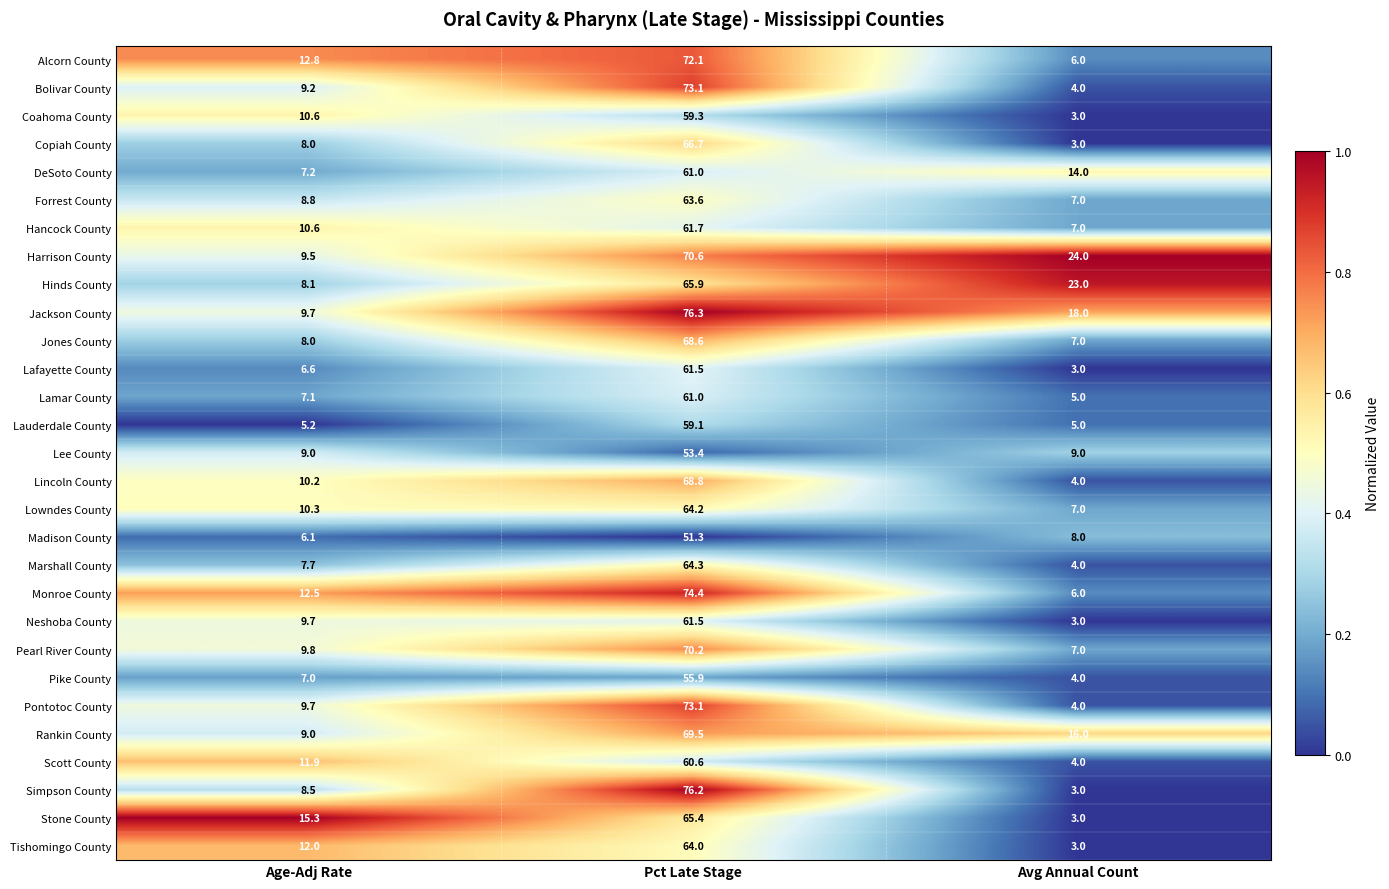

Which series has the largest range (max minus min)?

Simpson County